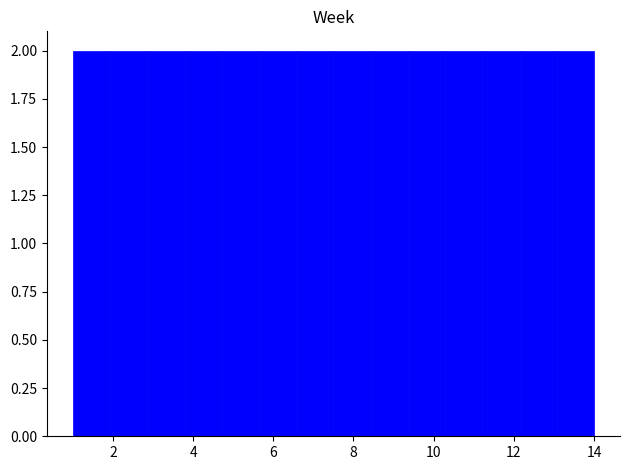

What is the height of the bar covering 3.8 to 4.8 on the x-axis? Neither the bar edges nor the heights are printed on the chart, so give them approximately, as read against the axes.

2